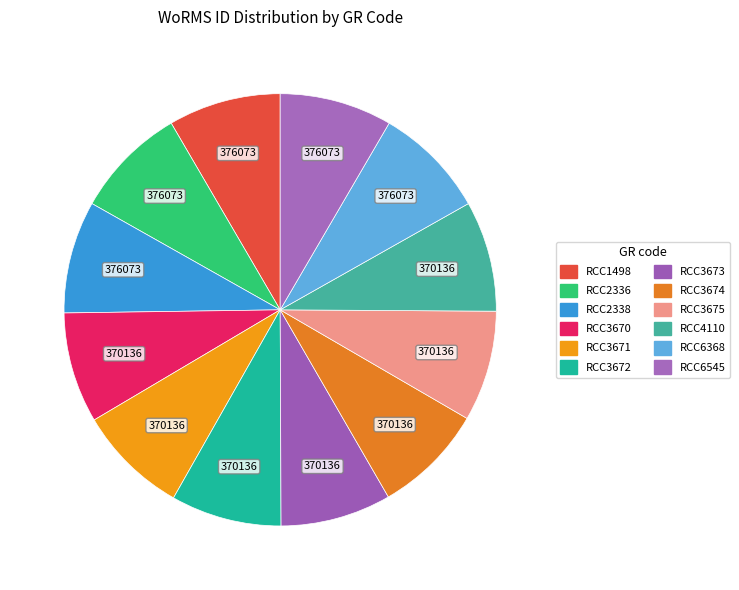

How many segments does this pie chart have?

12